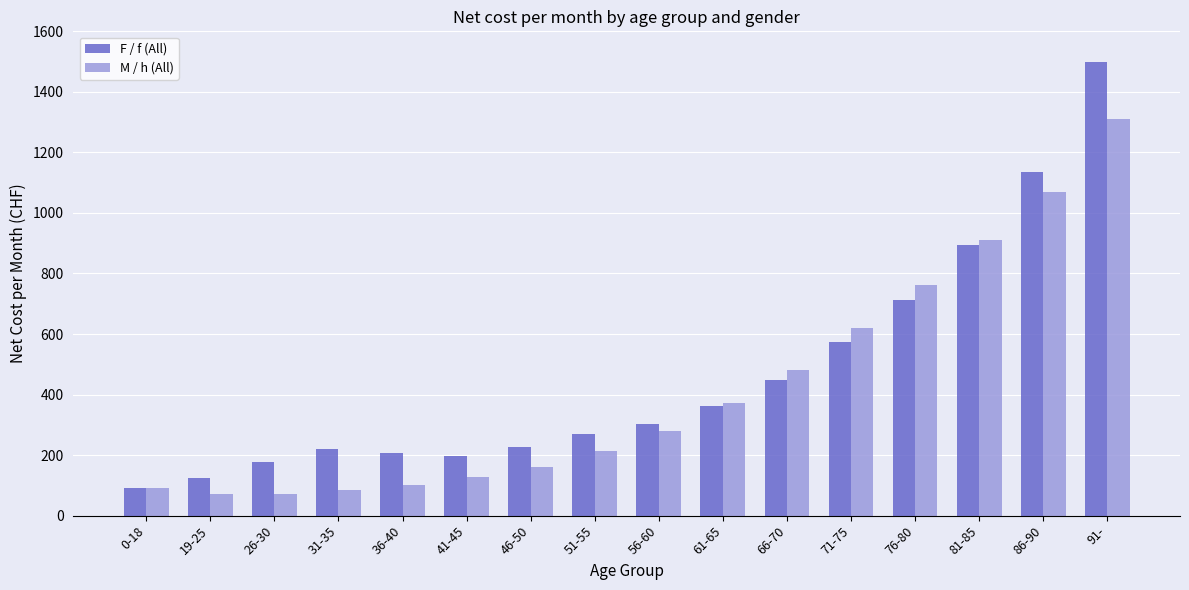

How many data points in F / f (All) are above 304?

8